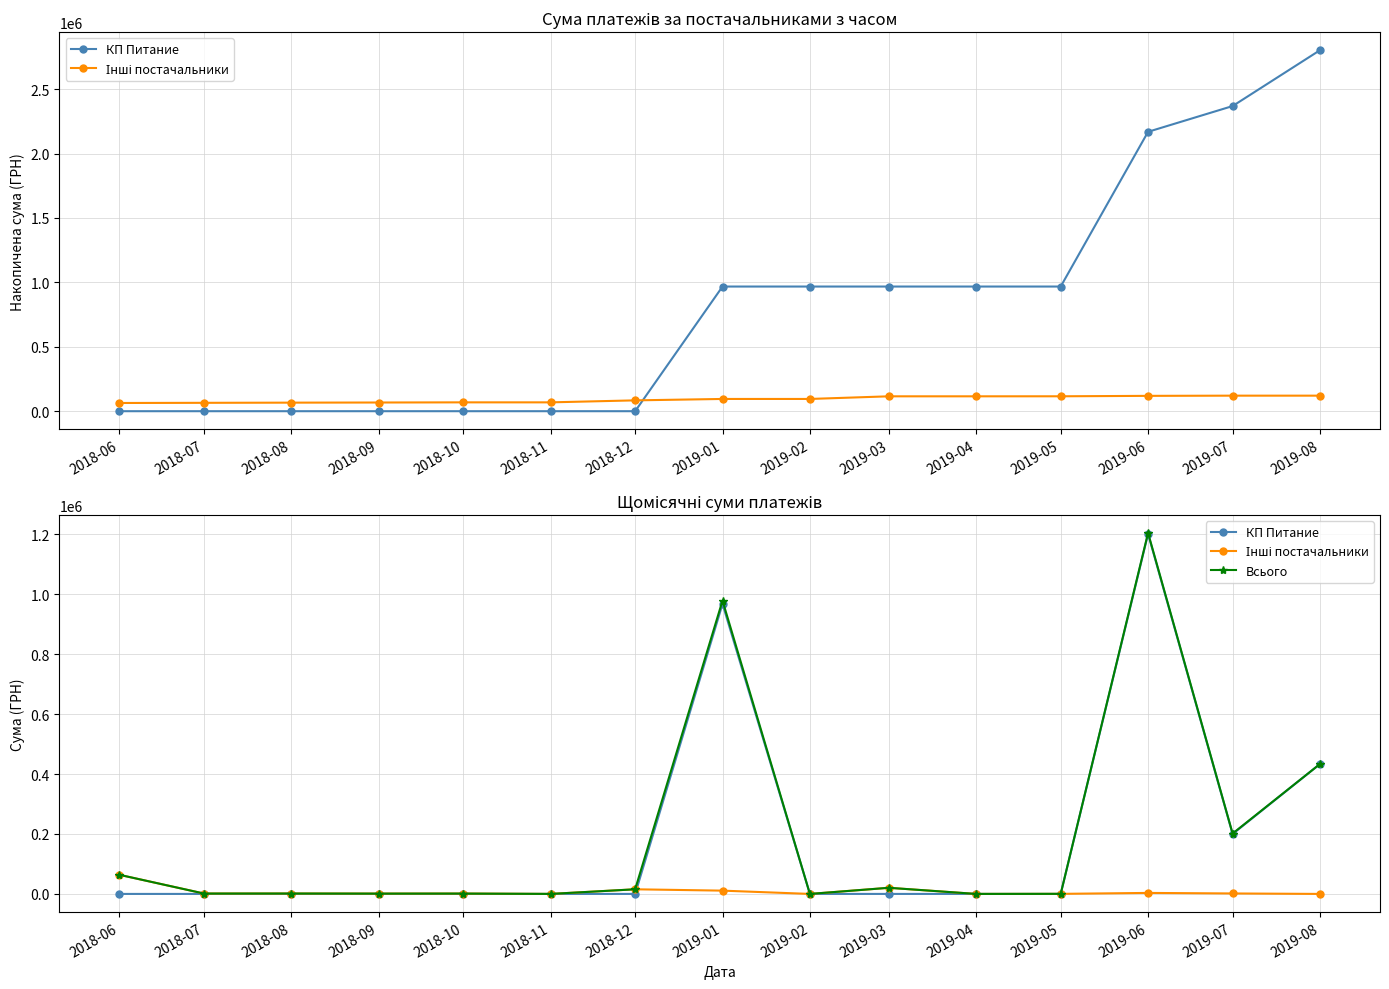

Which series has the largest total across all categories?

Всього